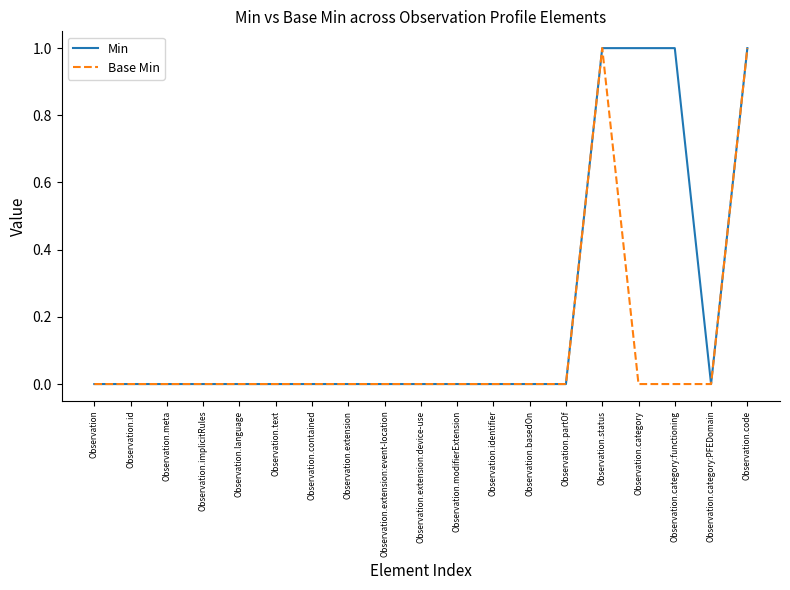

True or false: Base Min has a value of -1 at Observation.category.

False